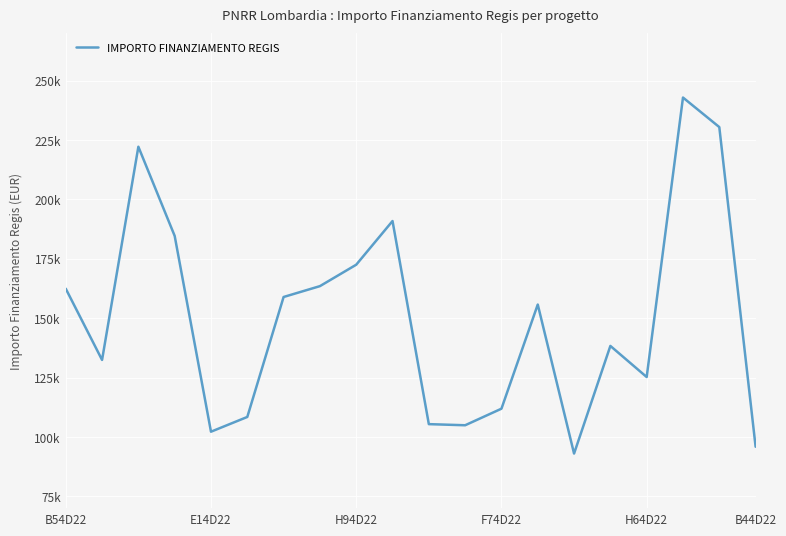

At which label is the value closest to 167947?

7